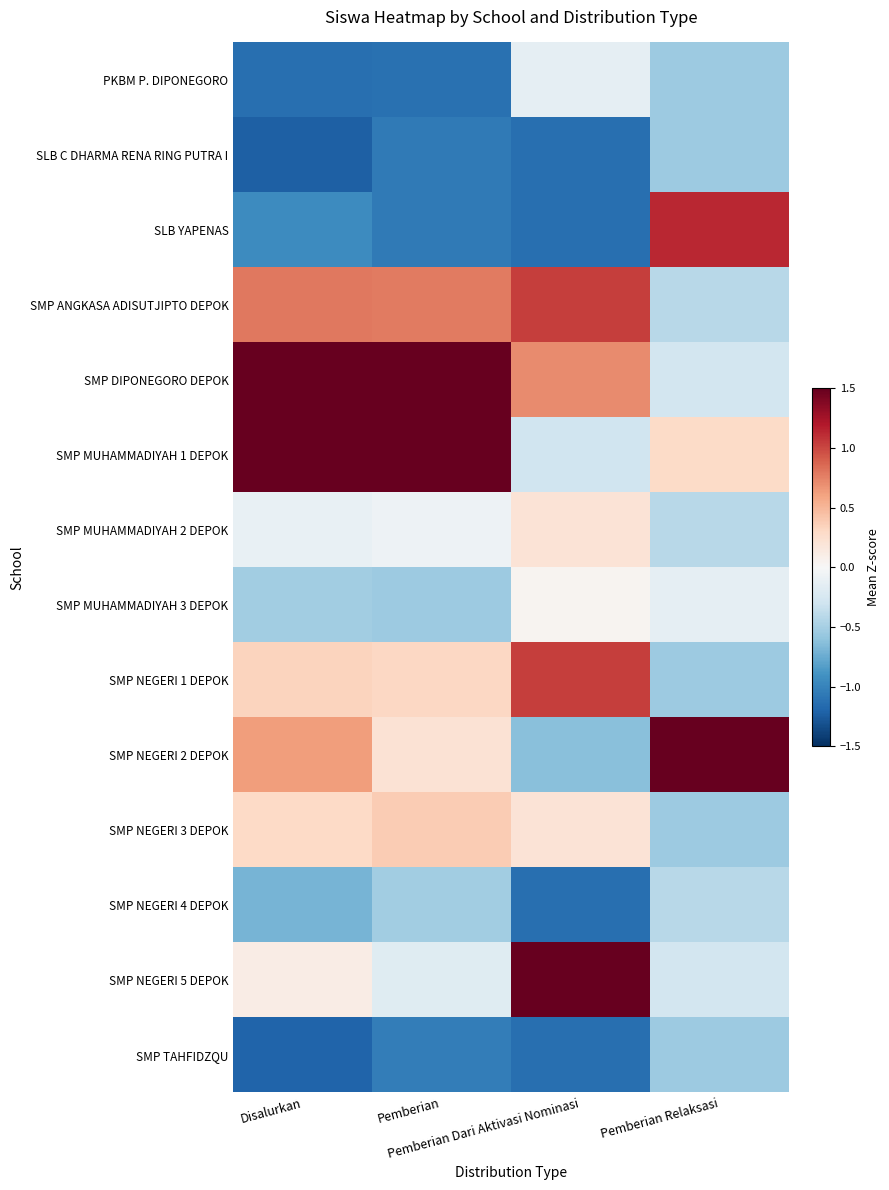

Count the number of data series in this chart.

14